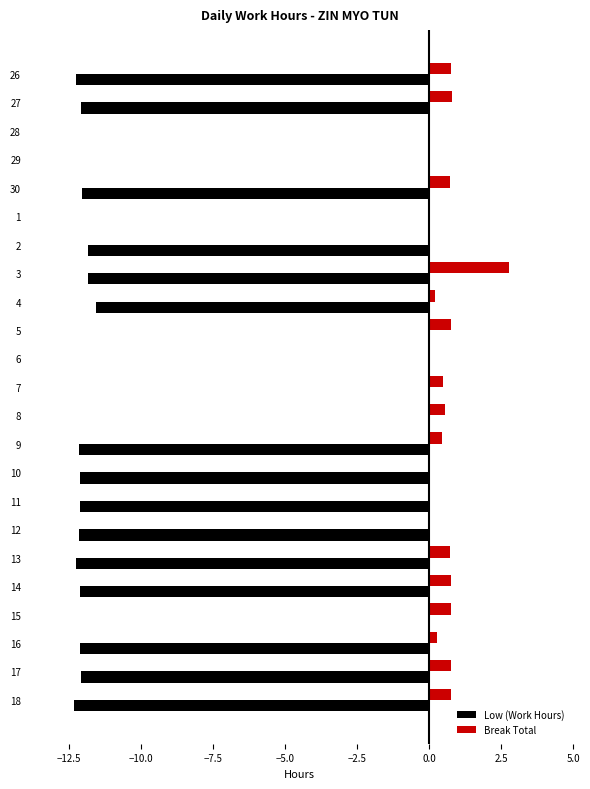

Is it true that Low (Work Hours) equals -21.8 at 10?

False